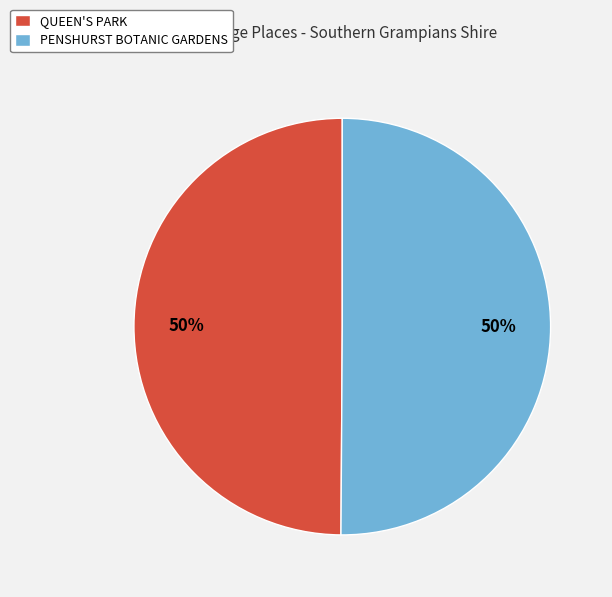

What is the ratio of the value at QUEEN'S PARK to the value at PENSHURST BOTANIC GARDENS?

1.0